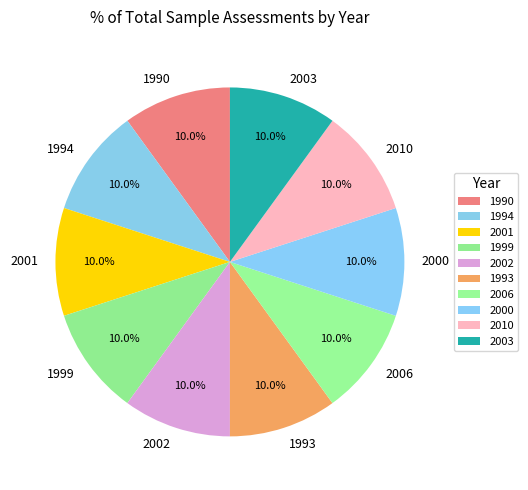

What is the ratio of the value at 2003 to the value at 2000?

1.0